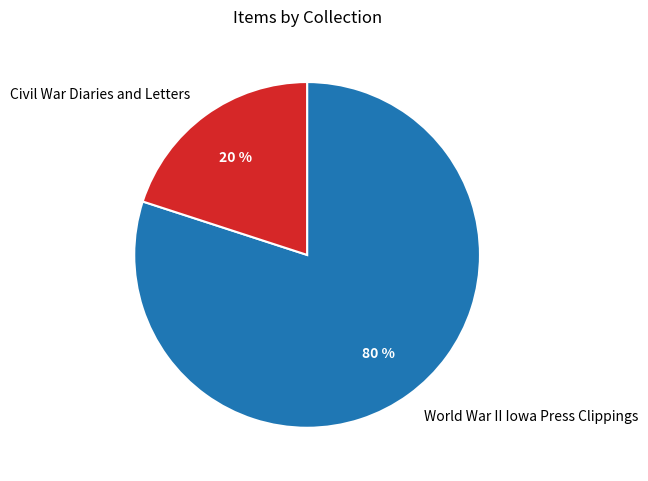

Is it true that World War II Iowa Press Clippings is 80% of the pie?

True